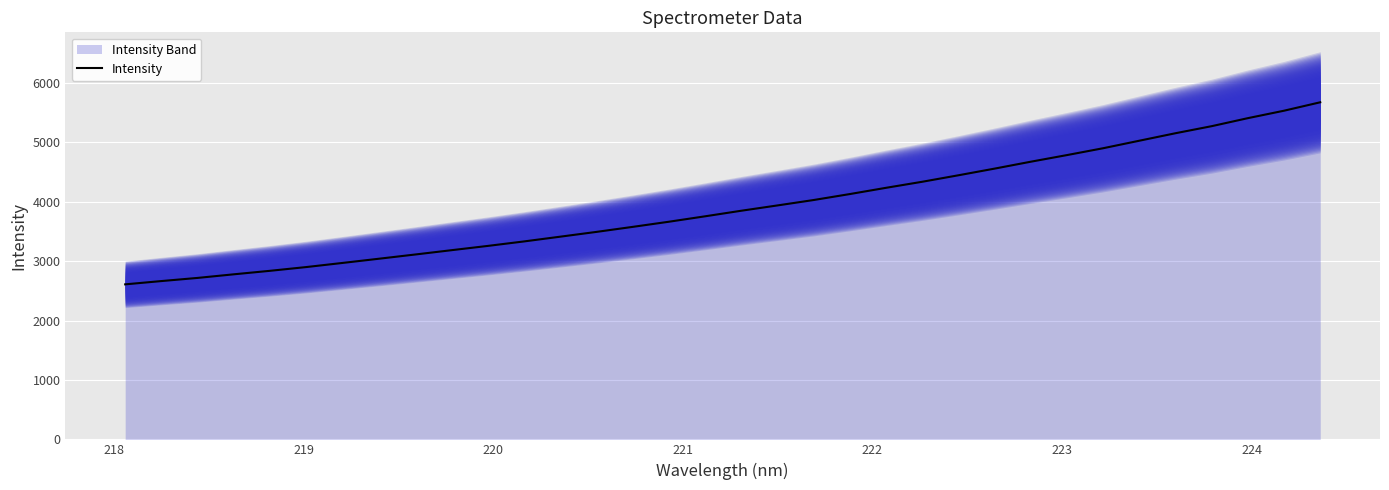

What is the smallest value displayed?

2610.0